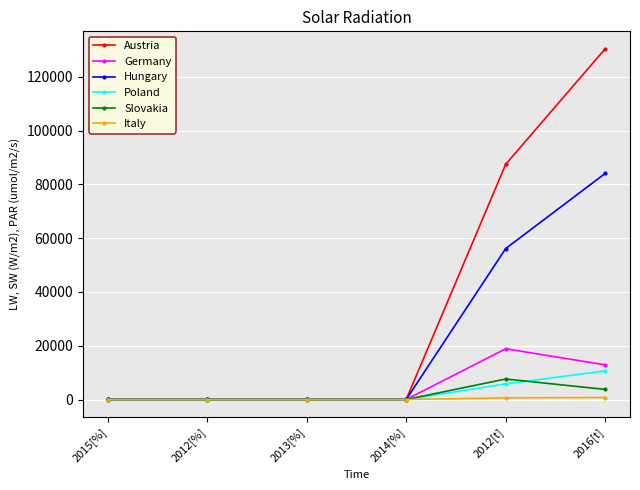

Is this an area chart (filled region under the line)?

No